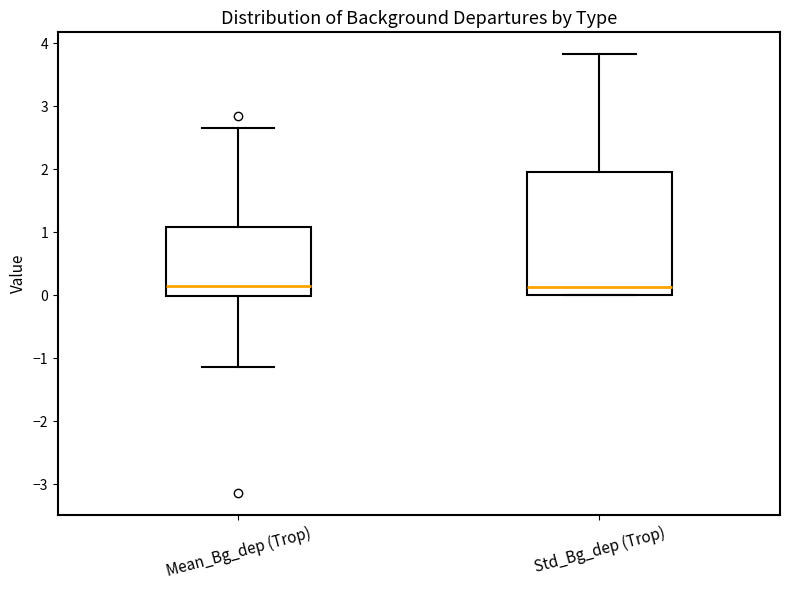

Which box is the tallest, from its lower edge to its upper edge?

Std_Bg_dep (Trop)